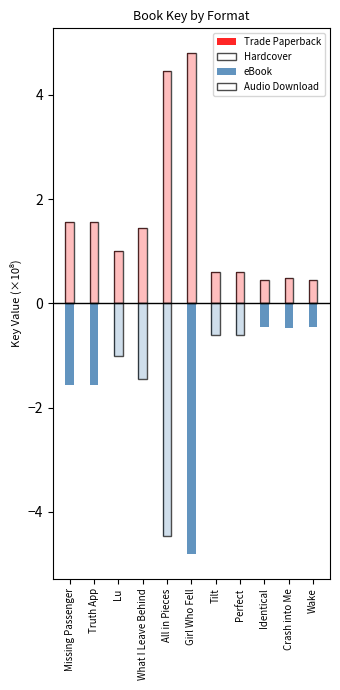

Is the value of Audio Download at Tilt greater than the value of Trade Paperback at Missing Passenger?

No